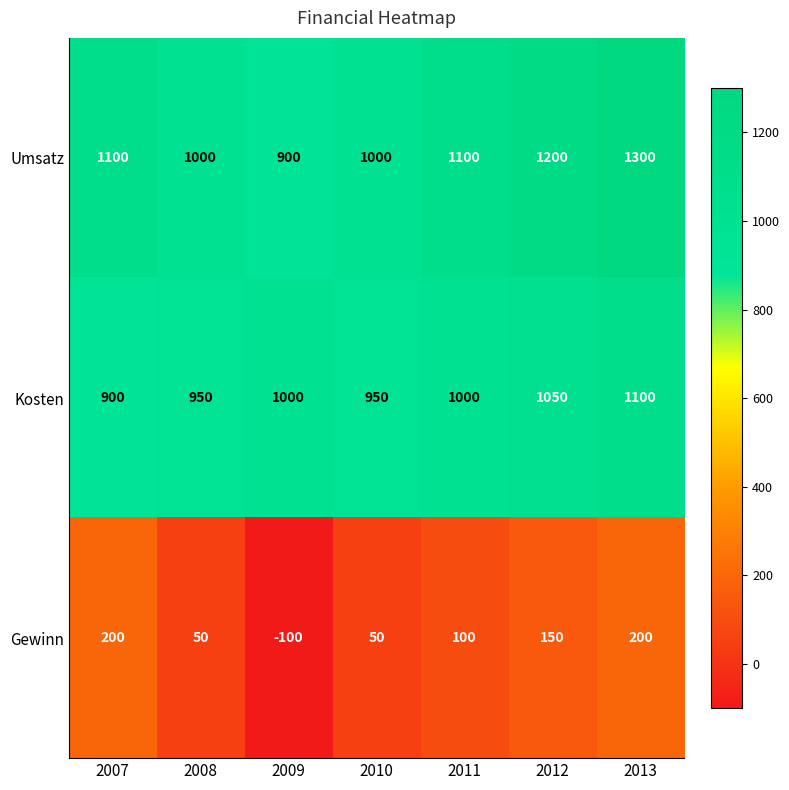

At which category is the sum across all series the highest?

2013